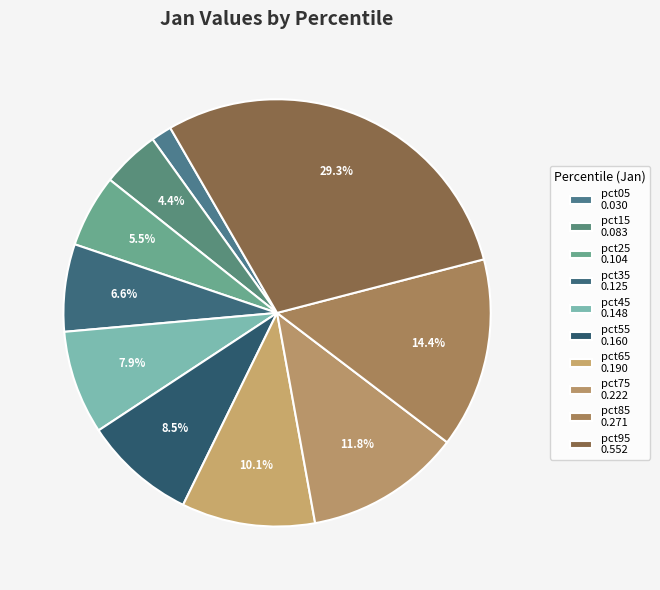

Which slice is the largest?

pct95